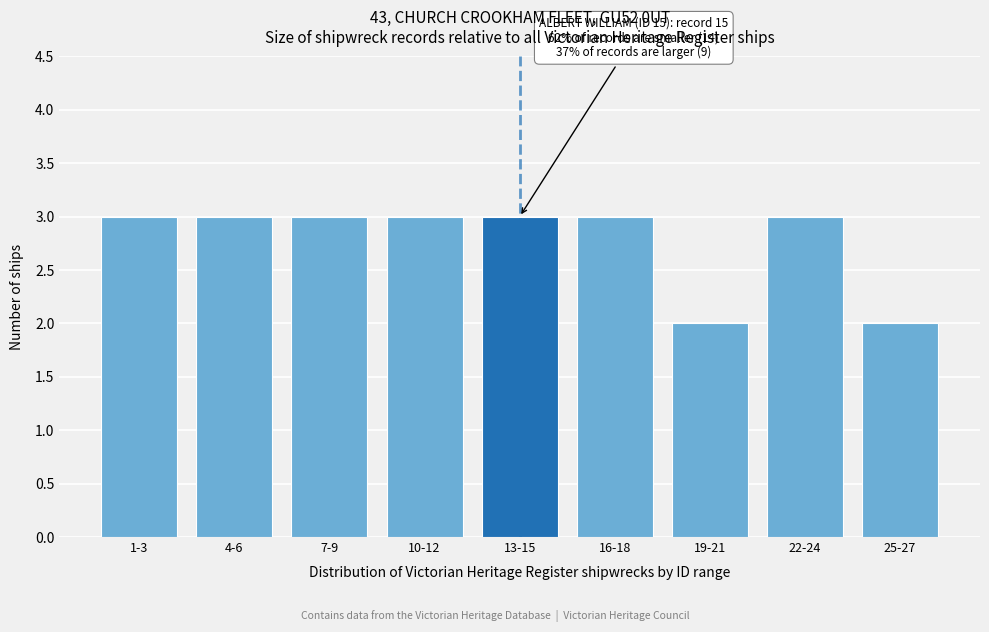

Reading left to right, extract all data points from this chart.

3	3	3	3	3	3	2	3	2